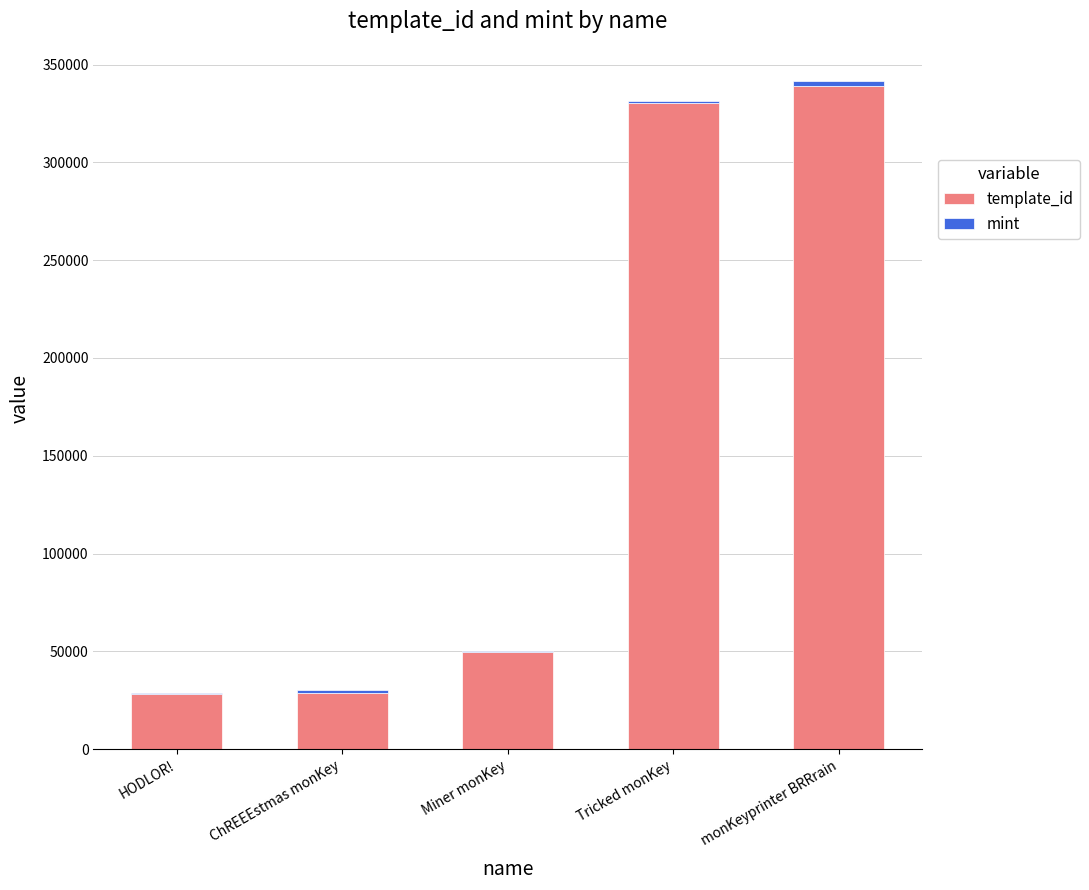

Does the chart contain stacked bars?

Yes